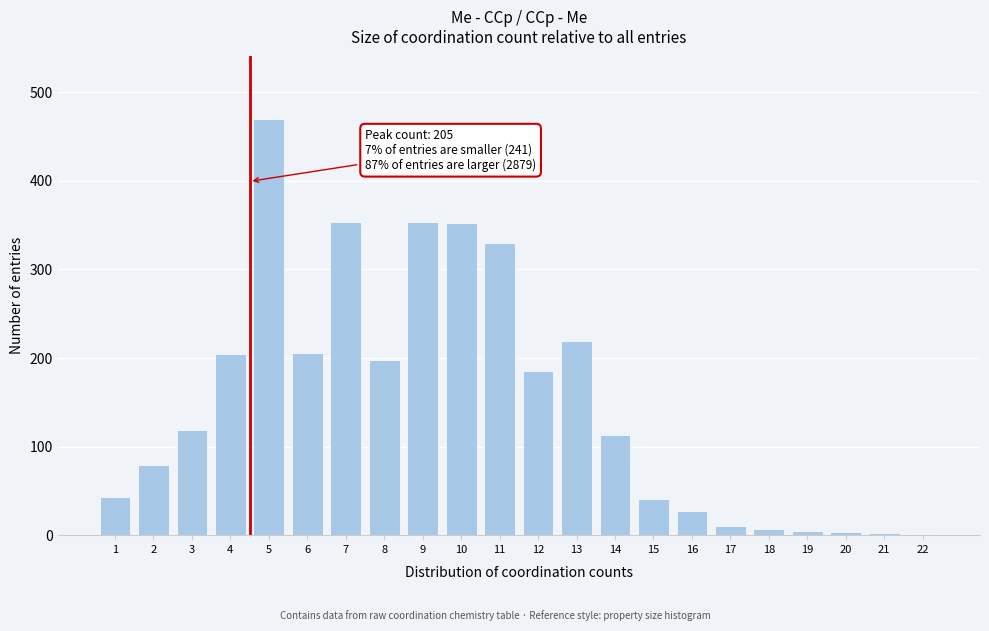

What is the change in value from 7 to 13?

-135